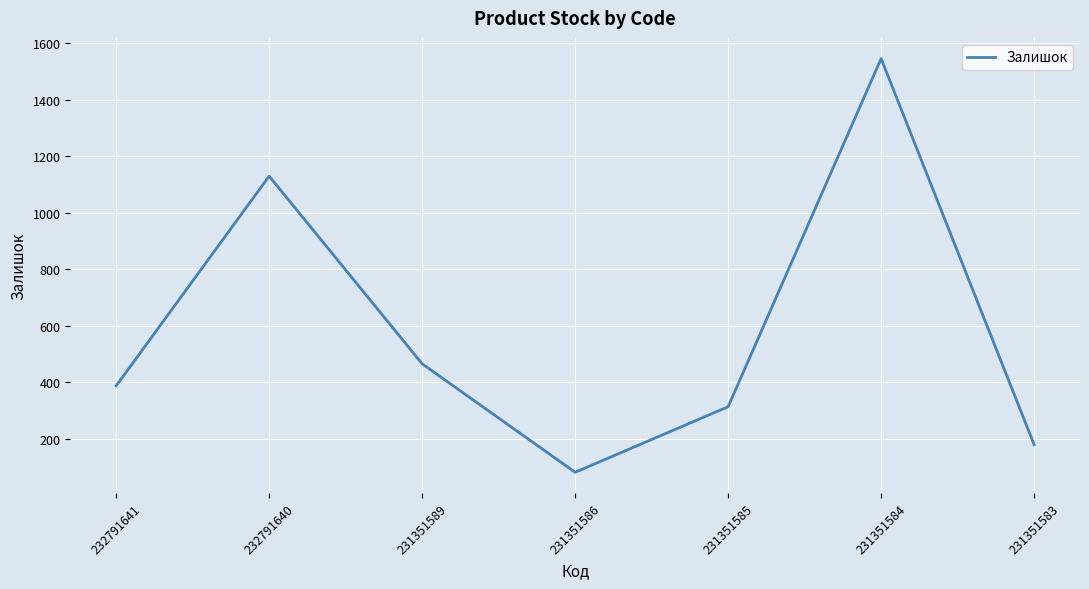

Does the chart display data point markers on the line(s)?

No